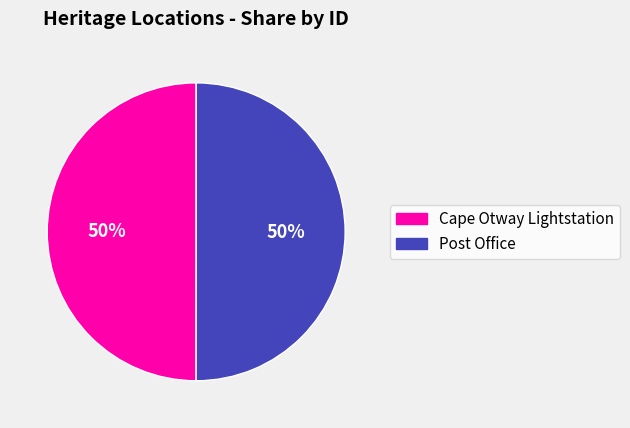

Count the number of slices in the pie.

2